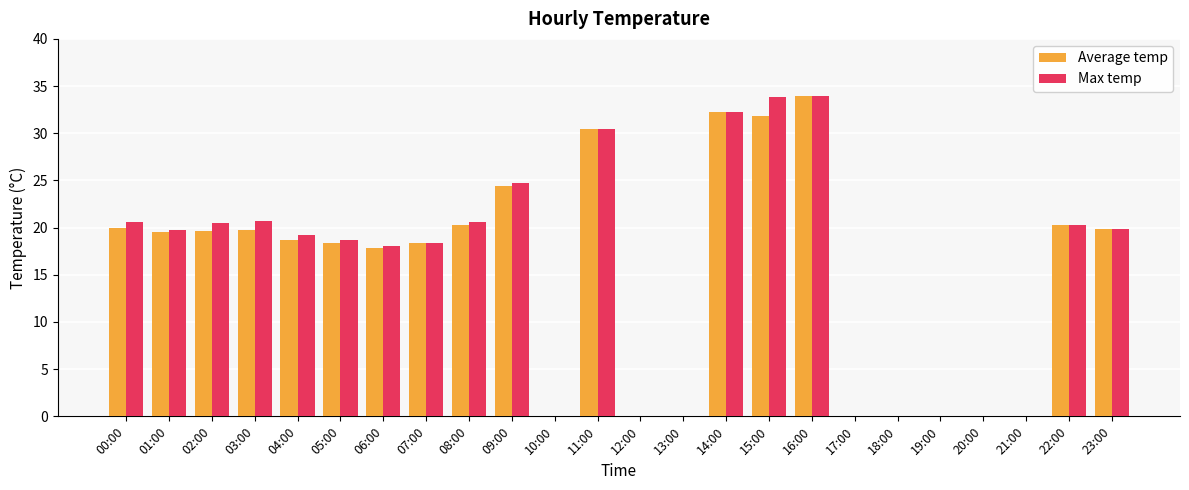

True or false: Max temp has a value of 34.0 at 16:00.

True